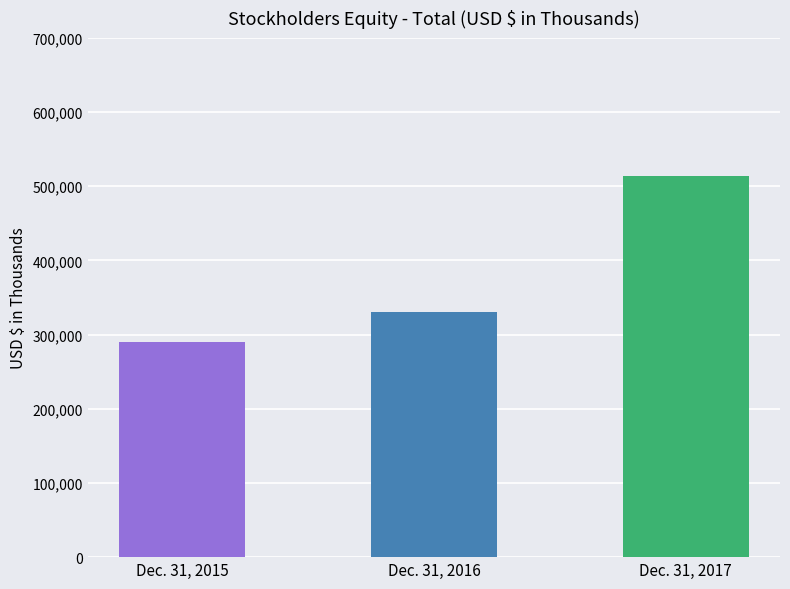

What is the difference between the second highest and minimum values?

39739